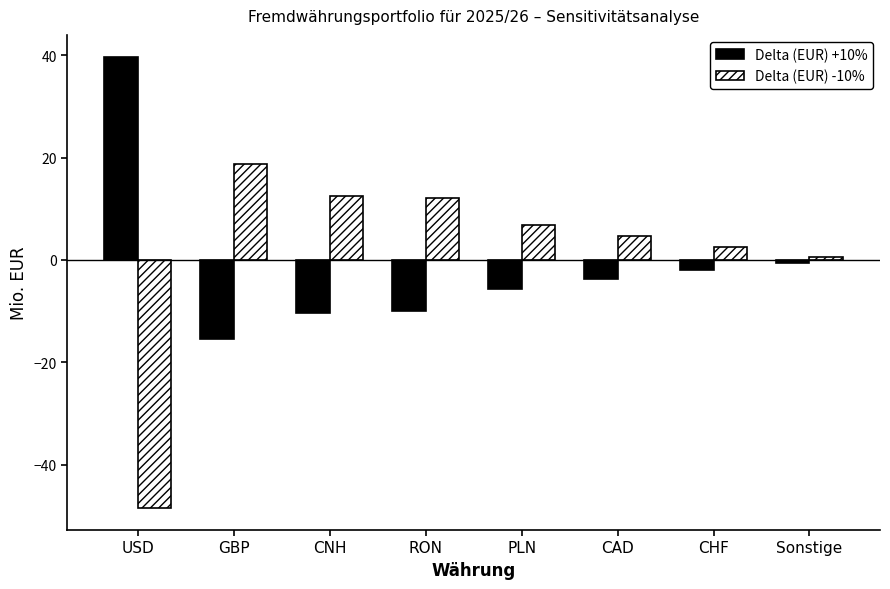

What is the value of the Delta (EUR) +10% bar at the 6th from the left?

-3.7